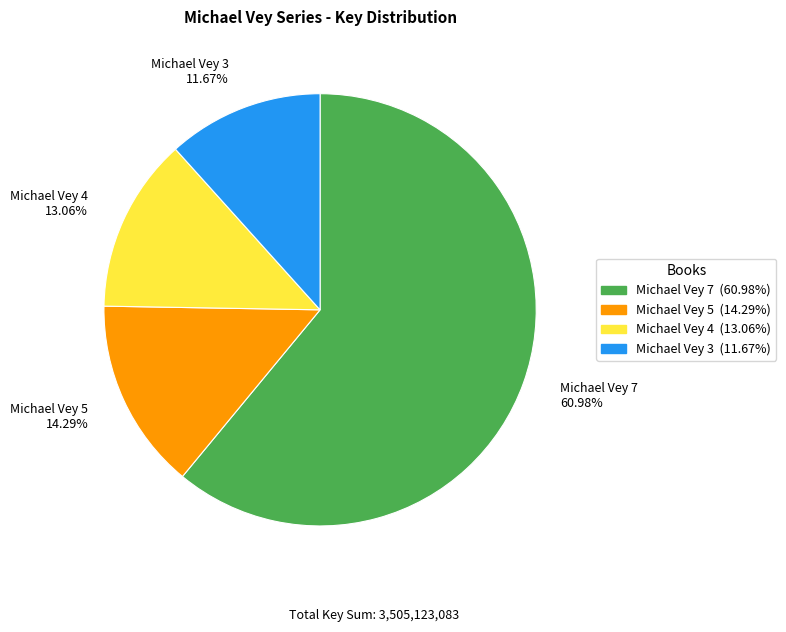

To the nearest percent, what is the average slice percentage?

25%